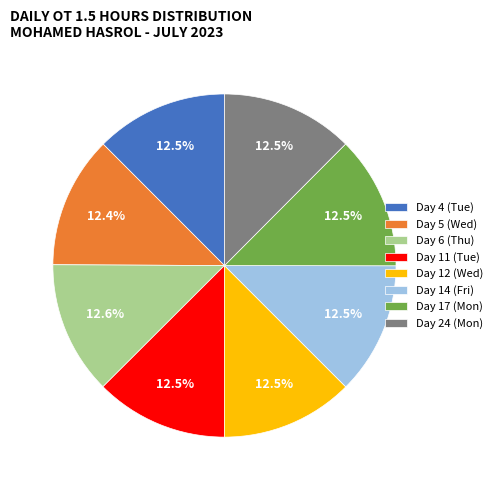

Does any single category account for the majority?

No